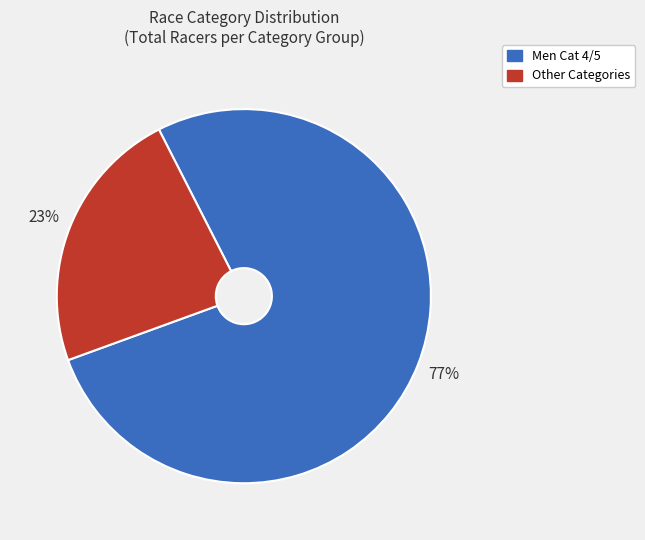

How many segments does this pie chart have?

2